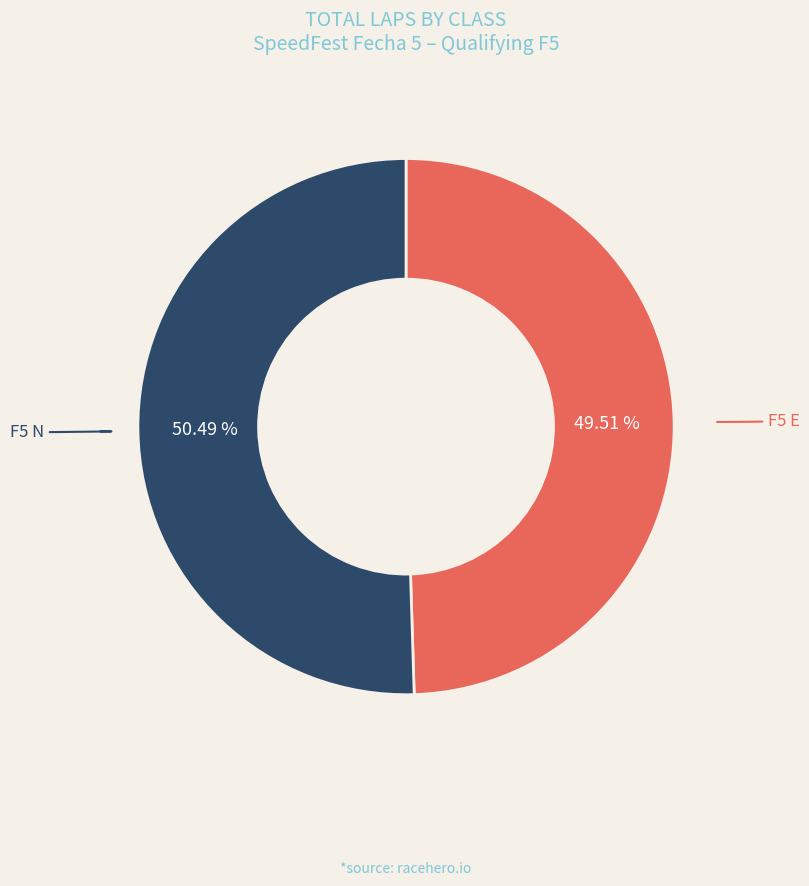

What is the smallest slice in the pie chart?

F5 E